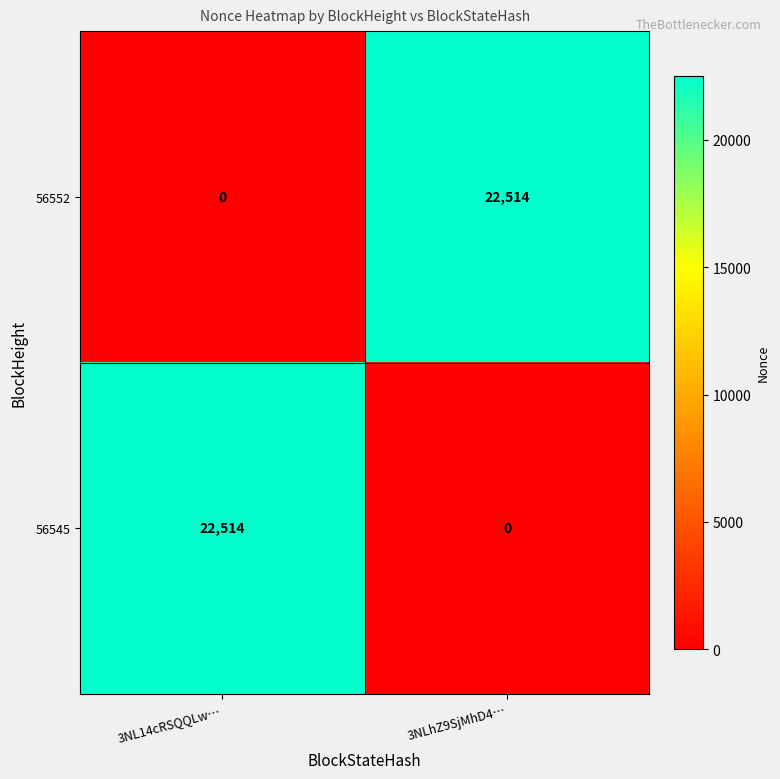

The value of 56552 at 3NL14cRSQQLw… is 0. True or false?

True